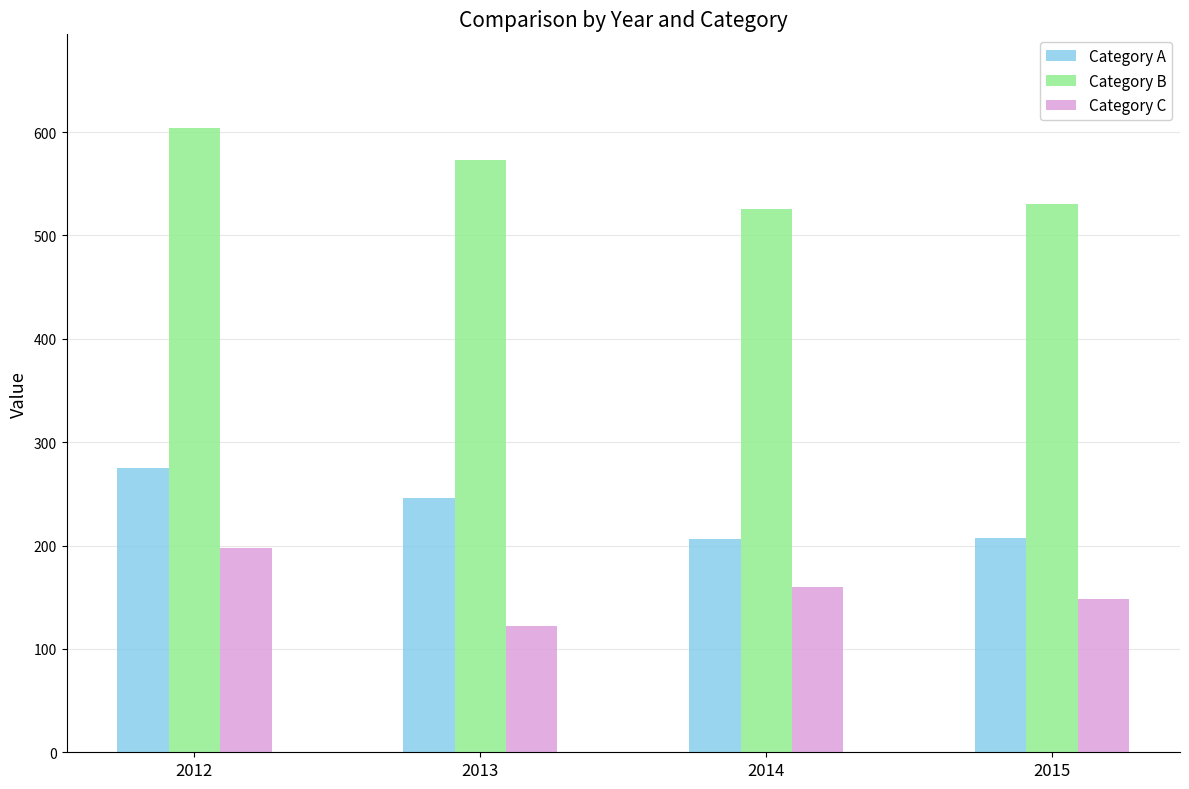

Rank the series by their maximum value, from highest to lowest.

Category B, Category A, Category C